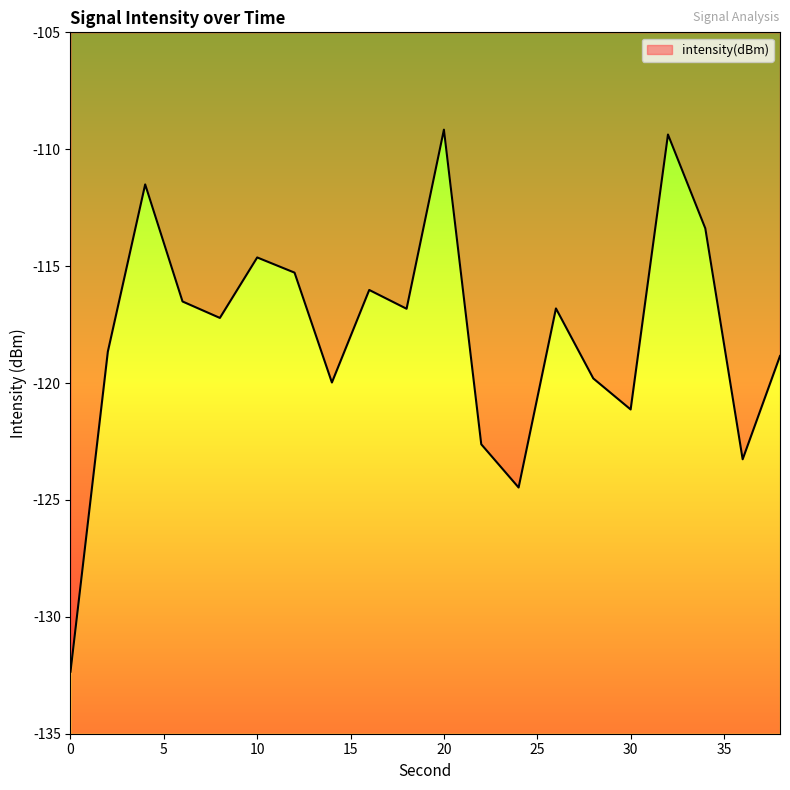

The chart shows a value of -48.8 at 14. True or false?

False